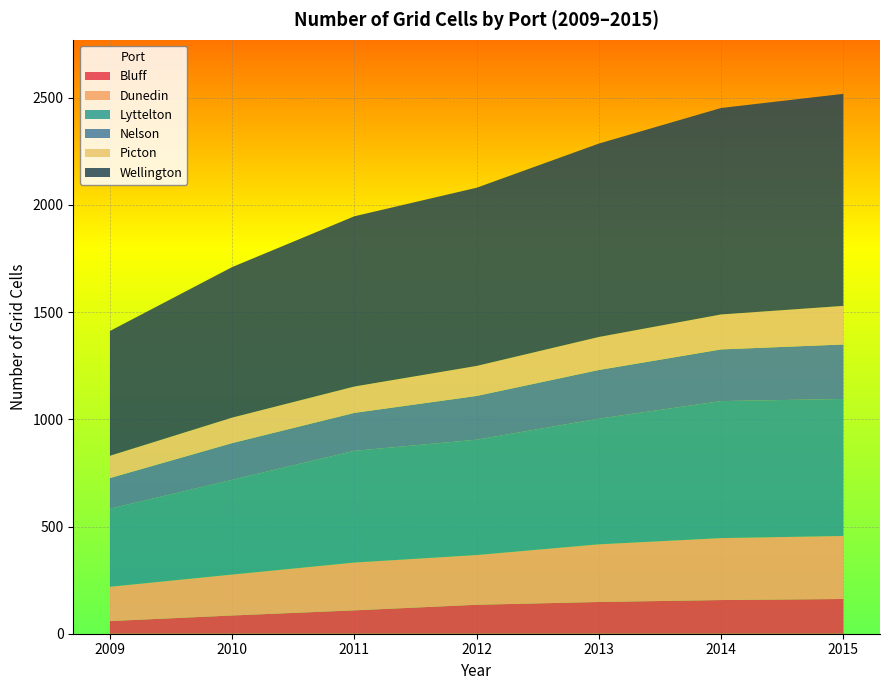

Reading right to left, transcribe all the data shown in this chart.

Bluff: 2015=162	2014=157	2013=148	2012=135	2011=109	2010=85	2009=59
Dunedin: 2015=294	2014=289	2013=269	2012=232	2011=223	2010=191	2009=160
Lyttelton: 2015=639	2014=639	2013=586	2012=538	2011=521	2010=442	2009=364
Nelson: 2015=254	2014=241	2013=227	2012=204	2011=177	2010=171	2009=143
Picton: 2015=180	2014=163	2013=154	2012=140	2011=123	2010=119	2009=104
Wellington: 2015=989	2014=963	2013=902	2012=831	2011=794	2010=702	2009=582